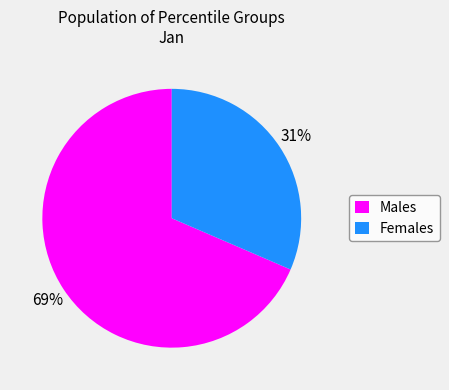

The Females slice represents 25% of the pie. True or false?

False